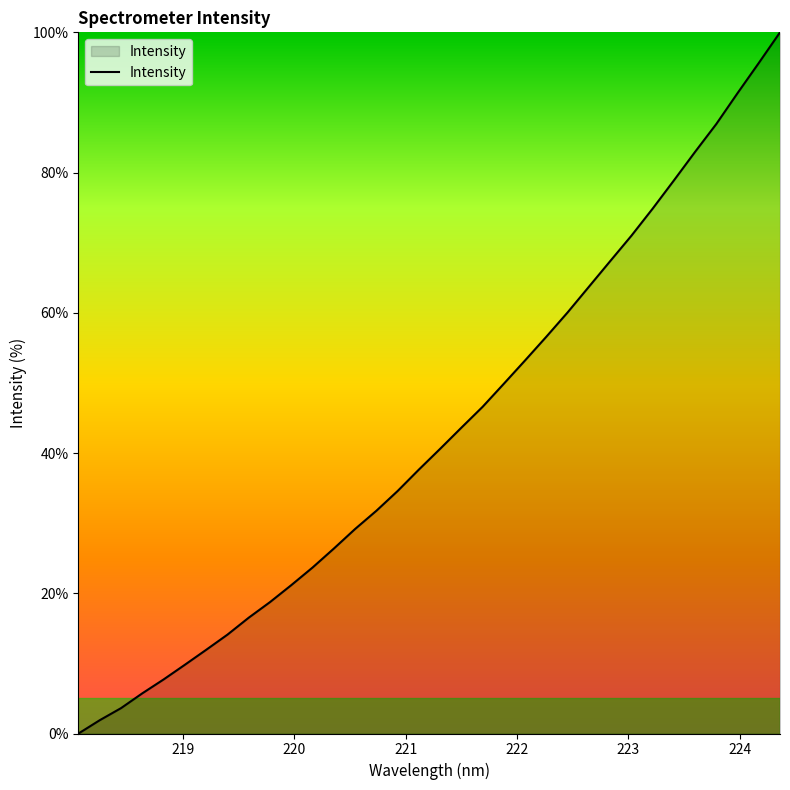

Count the number of values greater than 40.

17